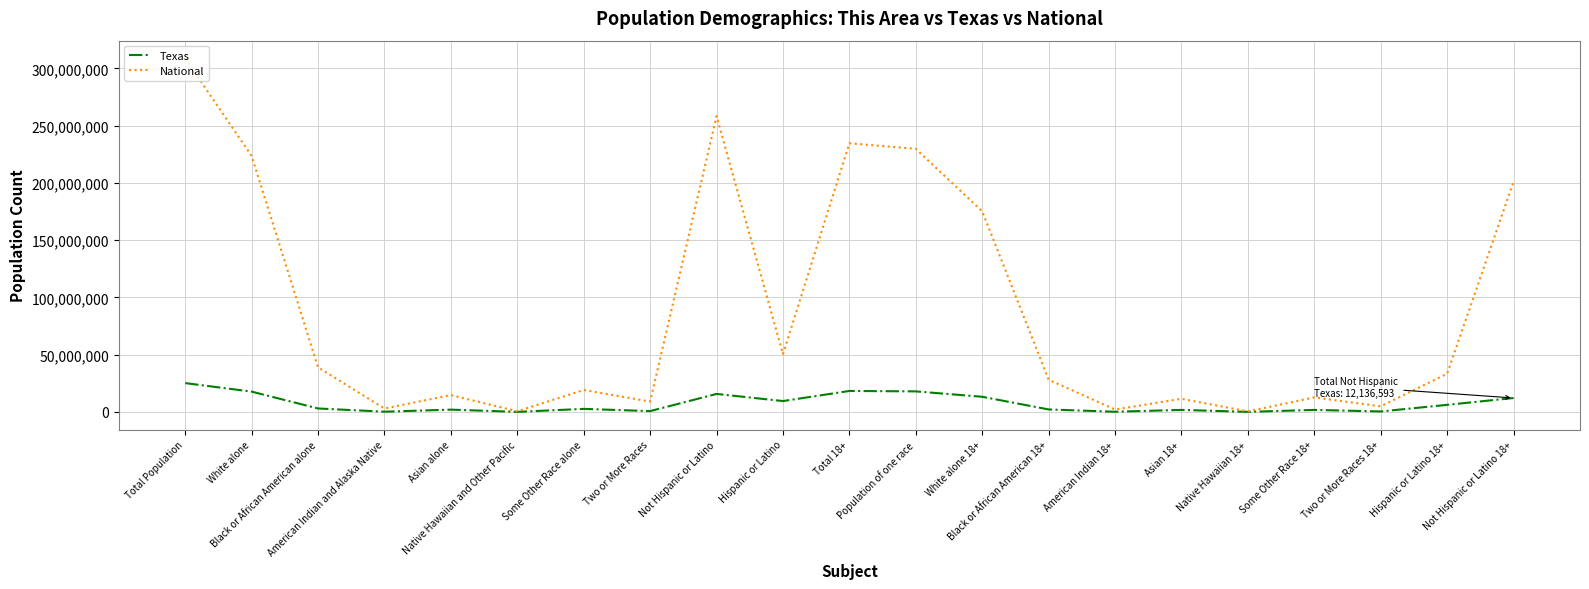

What is the maximum value for National?

308745538